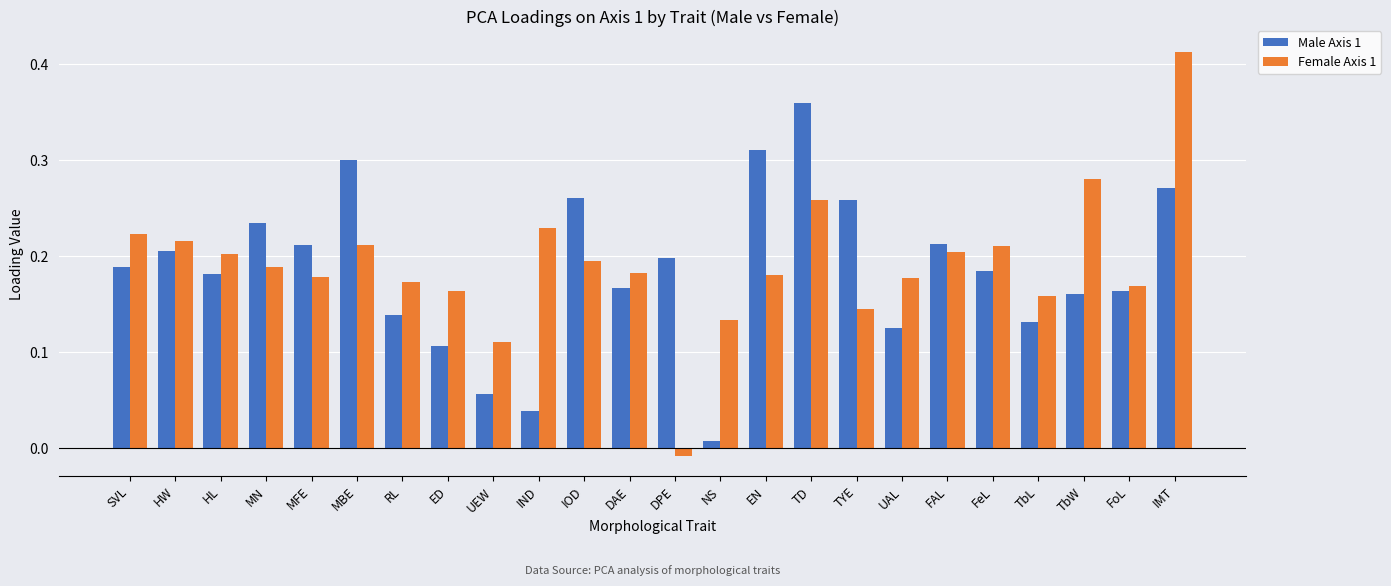

How many data points in Female Axis 1 are less than 0?

1